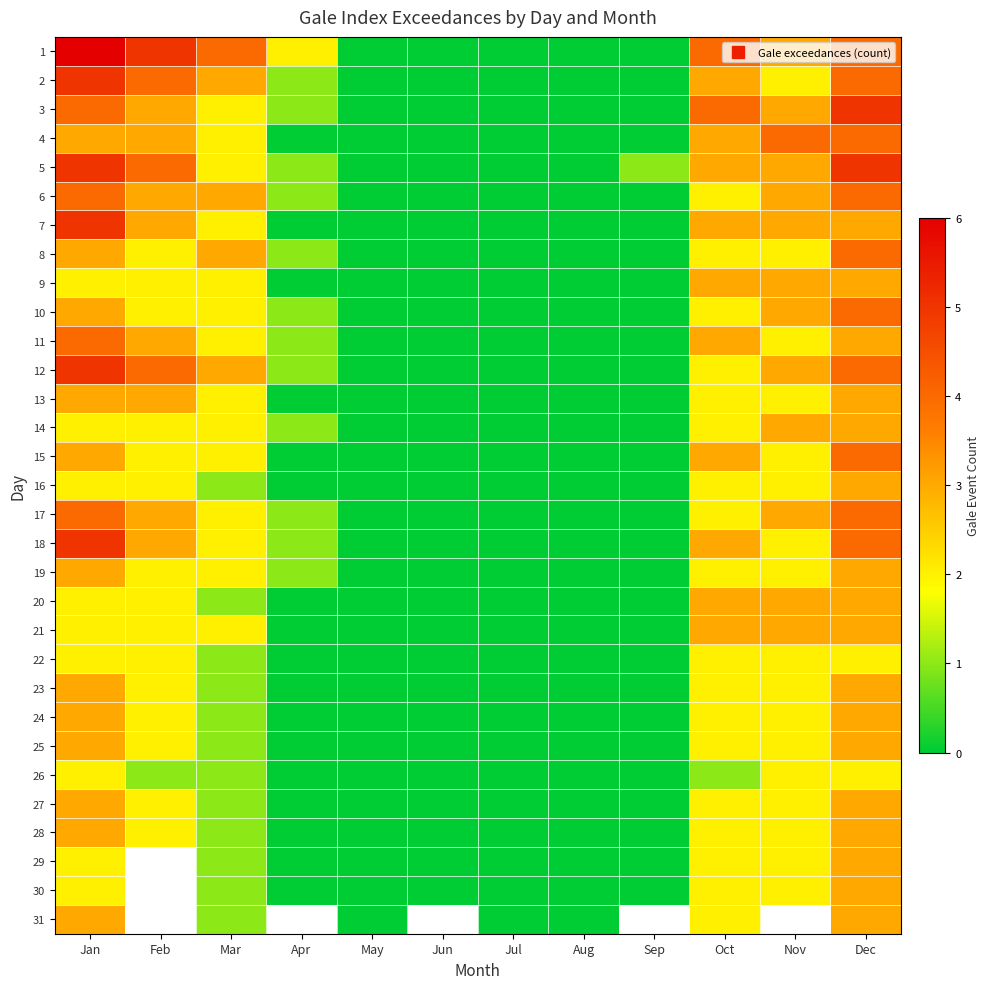

How many values in 1 are above zero?

7